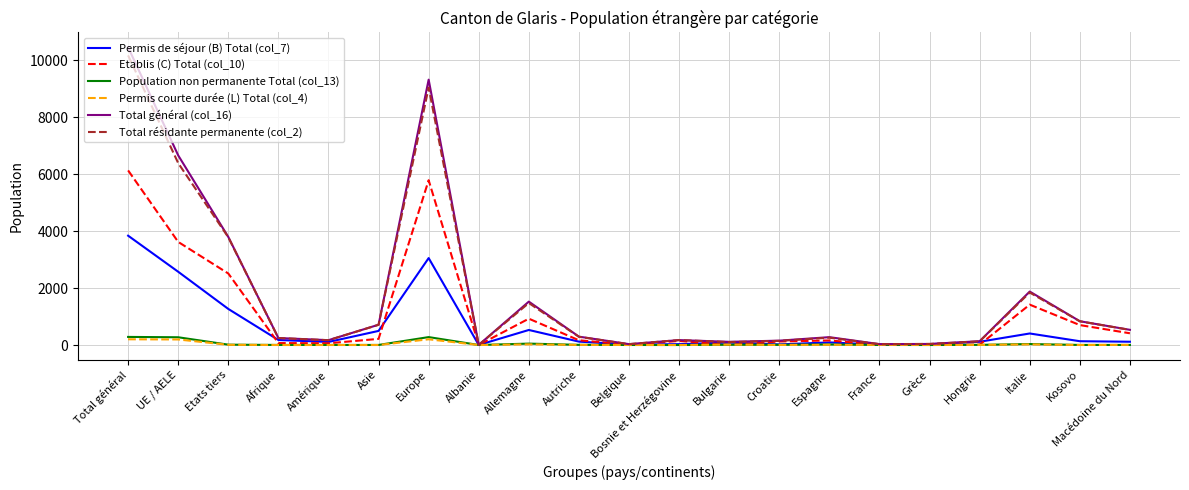

What are all the series names shown in the legend?

Permis de séjour (B) Total (col_7), Etablis (C) Total (col_10), Population non permanente Total (col_13), Permis courte durée (L) Total (col_4), Total général (col_16), Total résidante permanente (col_2)